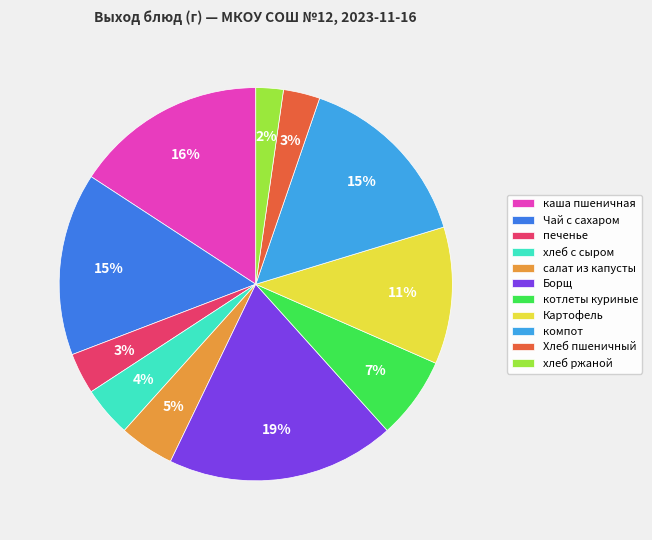

To the nearest percent, what is the difference between the largest and smallest slice percentages?

17%